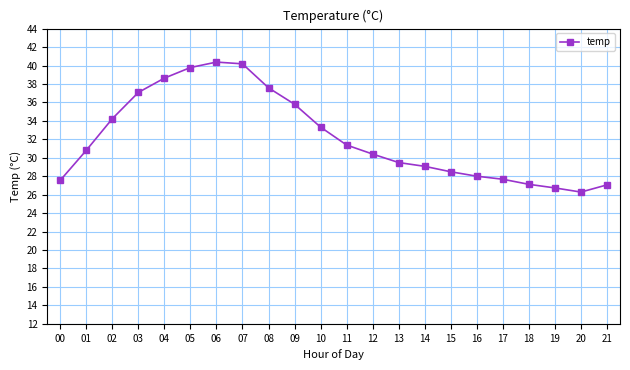

Does the chart display data point markers on the line(s)?

Yes